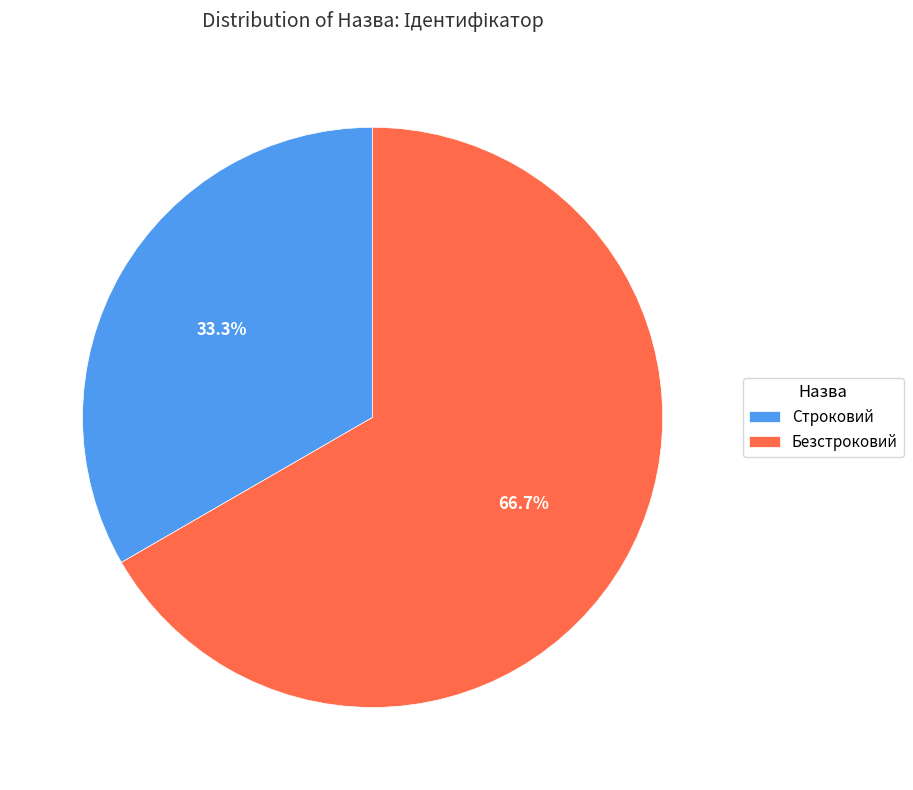

To the nearest percent, what is the combined percentage of Безстроковий and Строковий?

100%